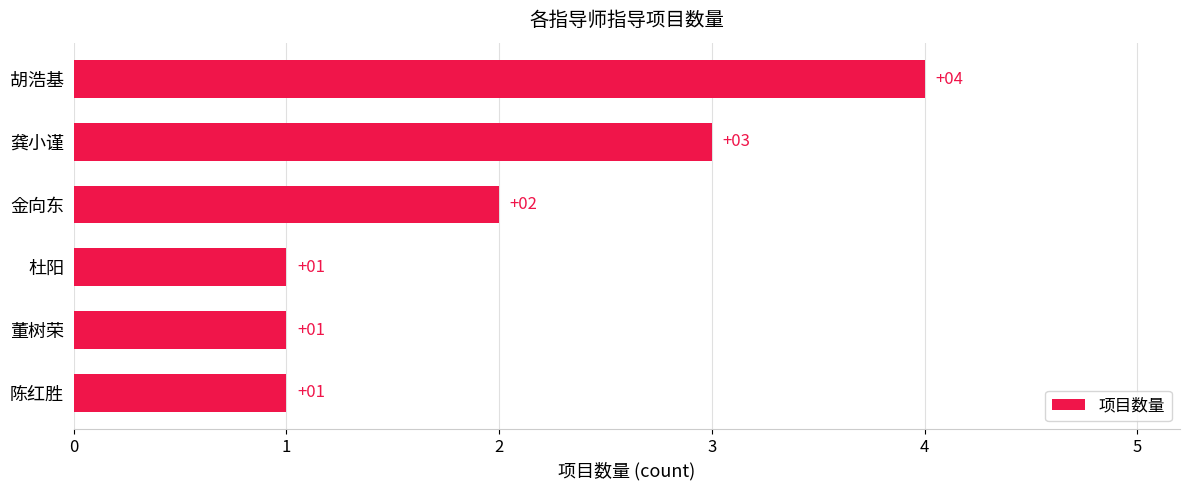

The chart shows a value of 4 at 胡浩基. True or false?

True